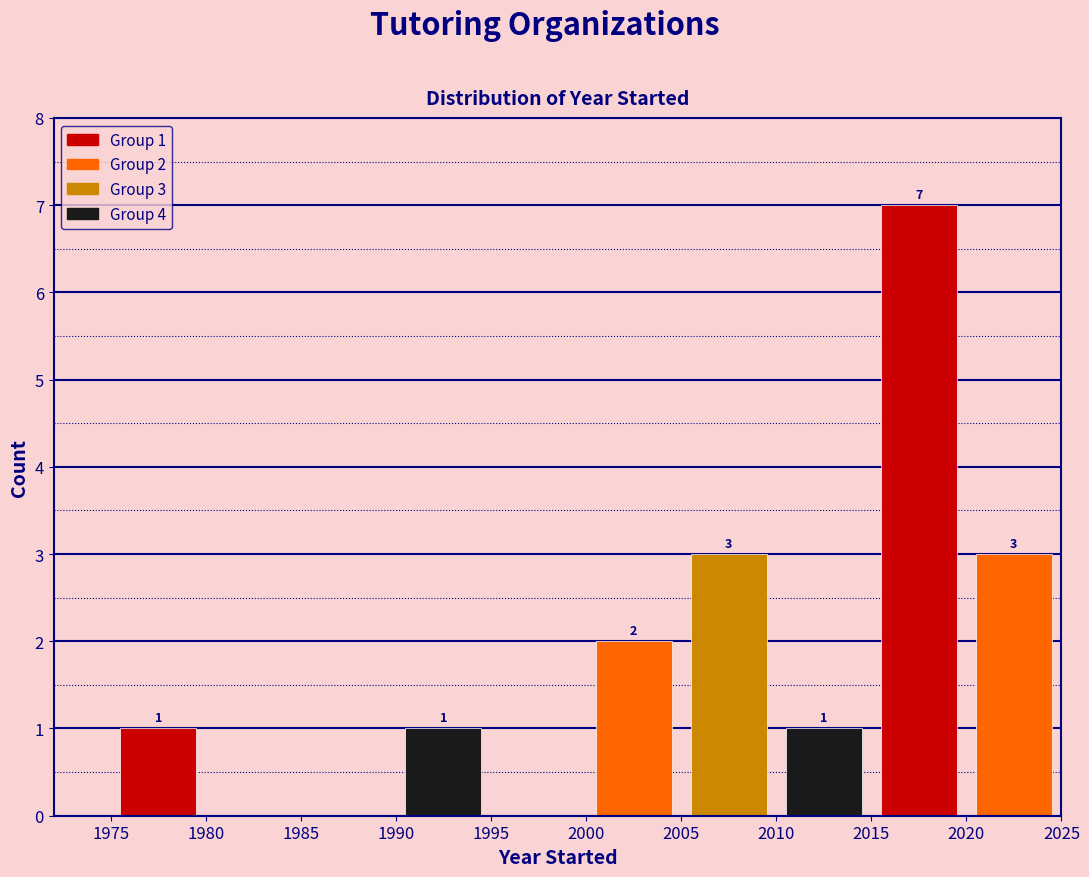

Which range on the x-axis has the tallest bar?

2015 to 2020